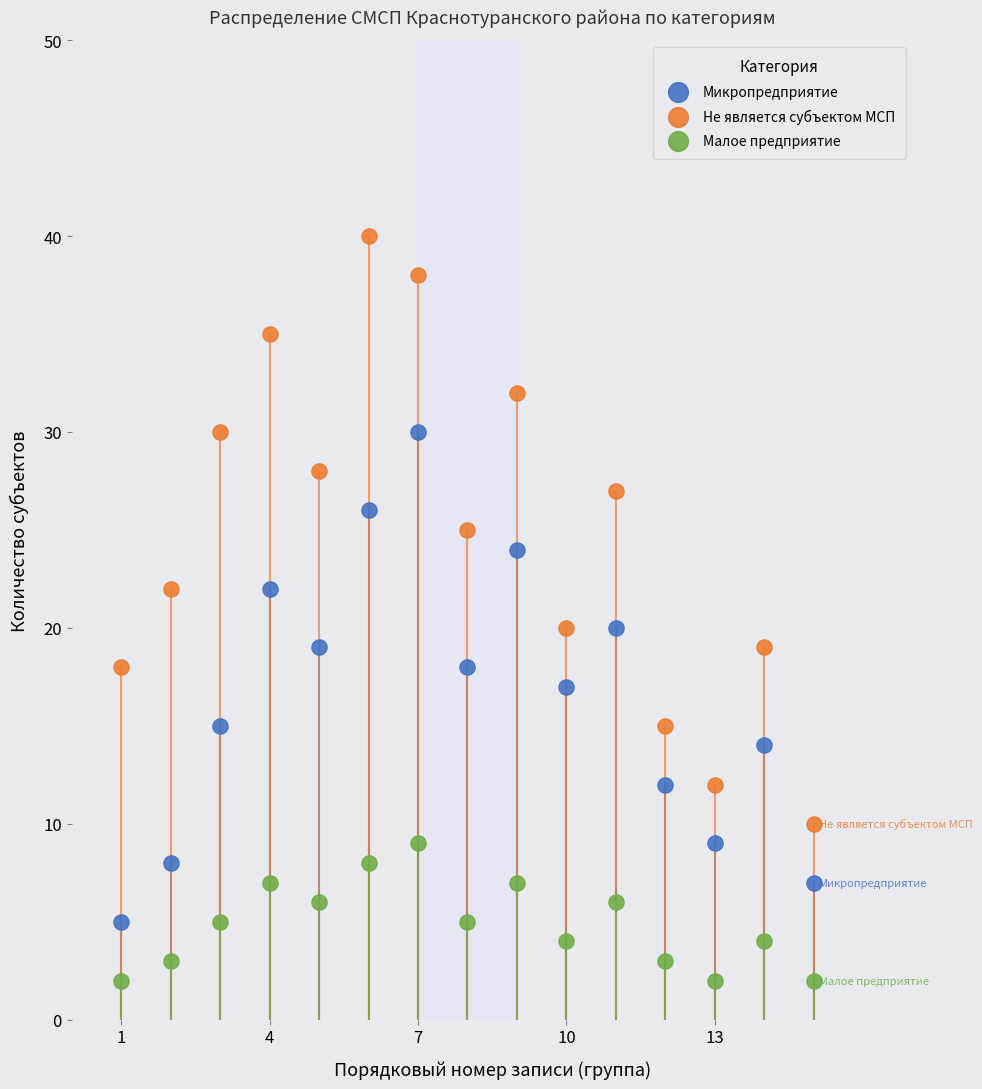

Across all data points, what is the range of Y values (max minus min)?

38